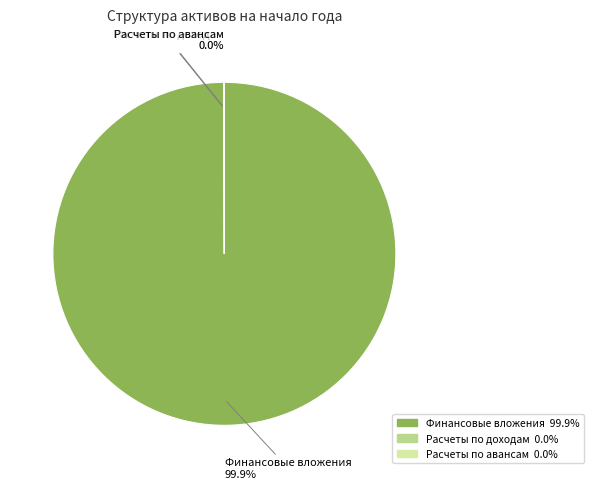

Which slice is the largest?

Финансовые вложения